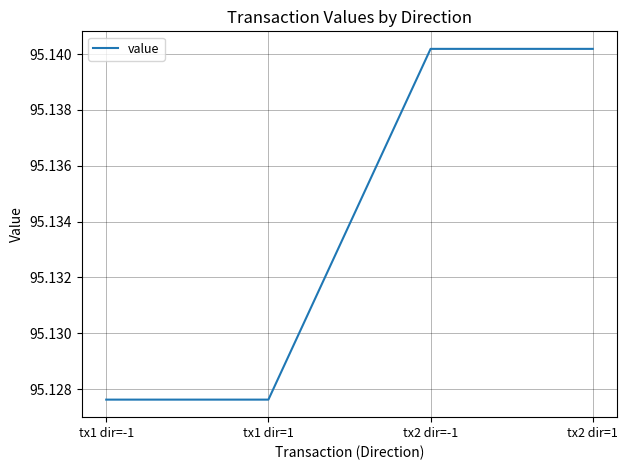

What position from the left is tx1 dir=1?

2